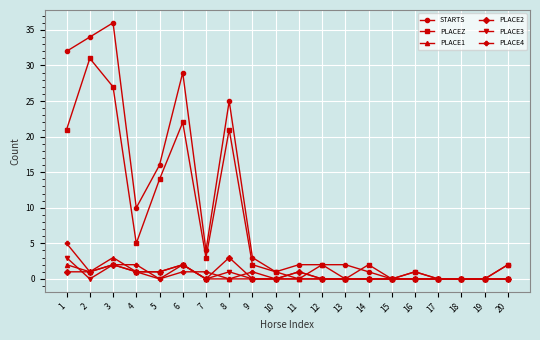

Which series has the widest spread of values?

STARTS